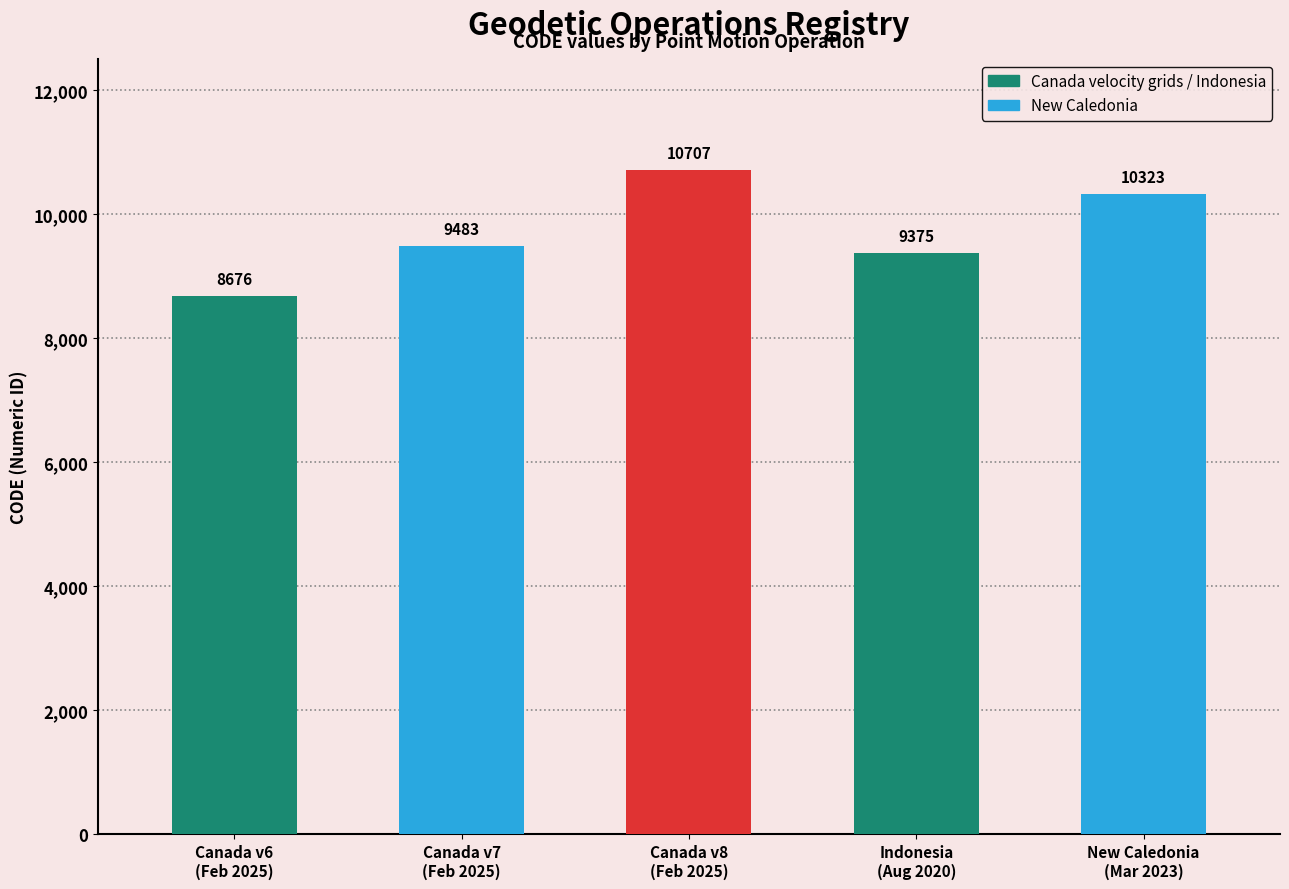

Are the bars horizontal?

No